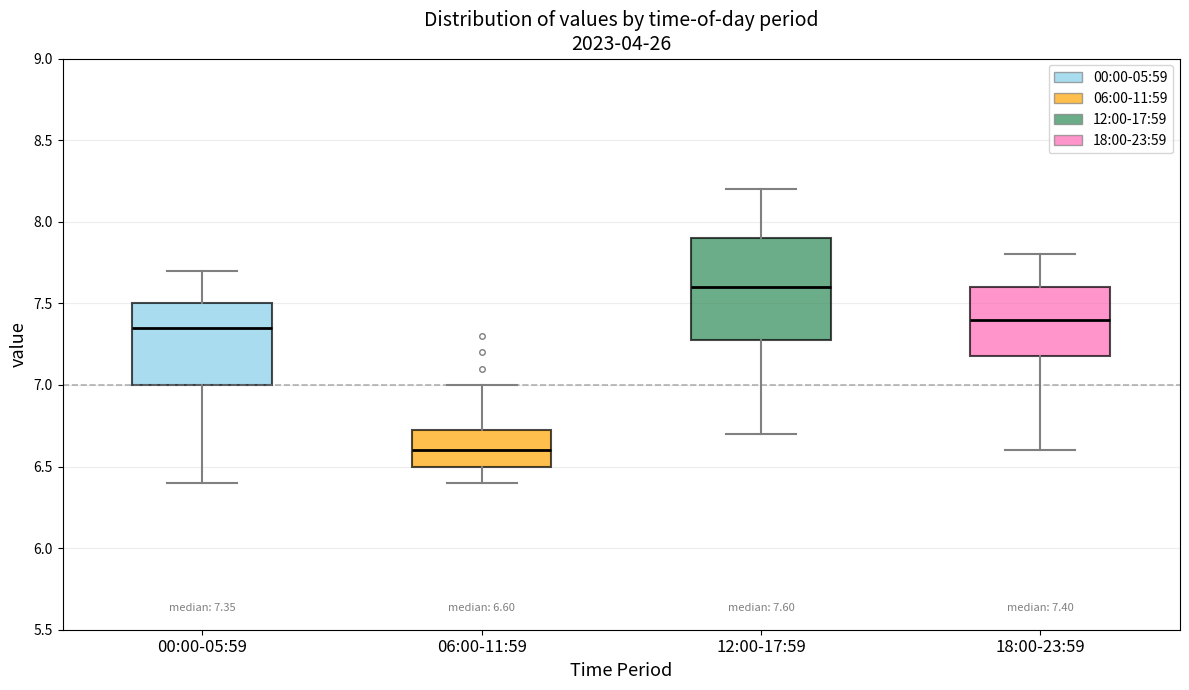

Which box is the tallest, from its lower edge to its upper edge?

12:00-17:59